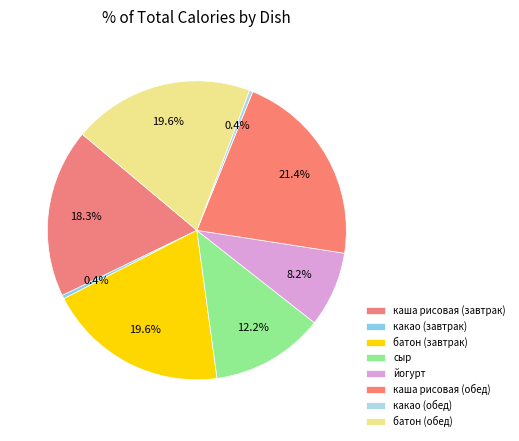

Combined, what portion of the pie is какао (обед) and сыр?

12.6%